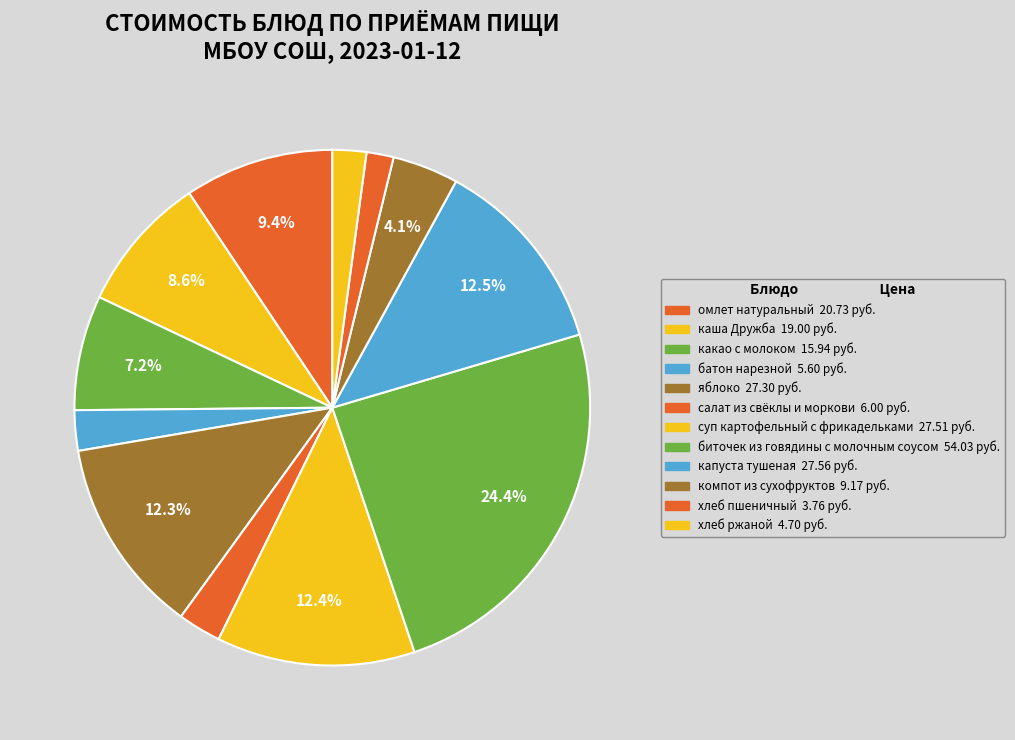

Is it true that хлеб пшеничный is 2% of the pie?

True